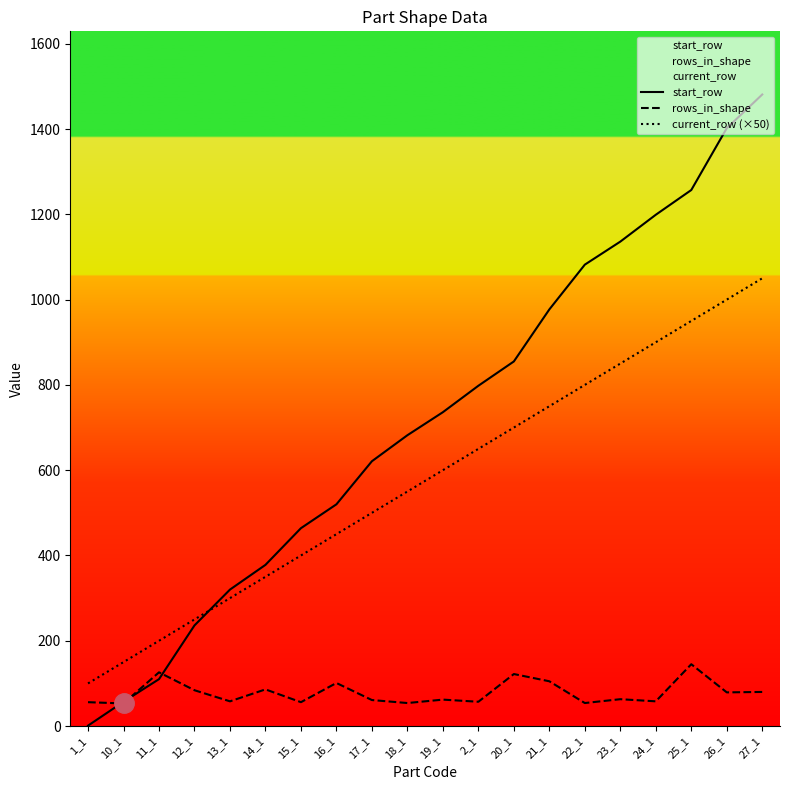

Which series changed the most between 12_1 and 22_1?

start_row